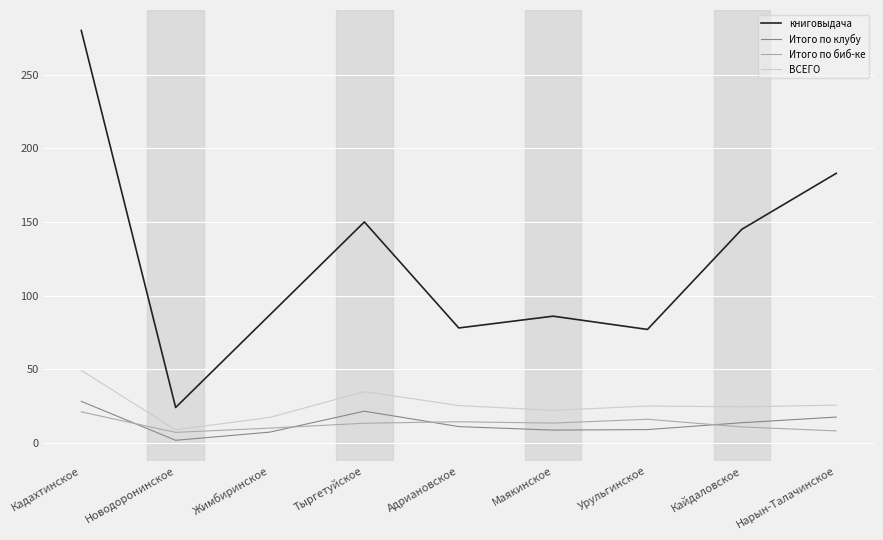

Which series has the widest spread of values?

книговыдача